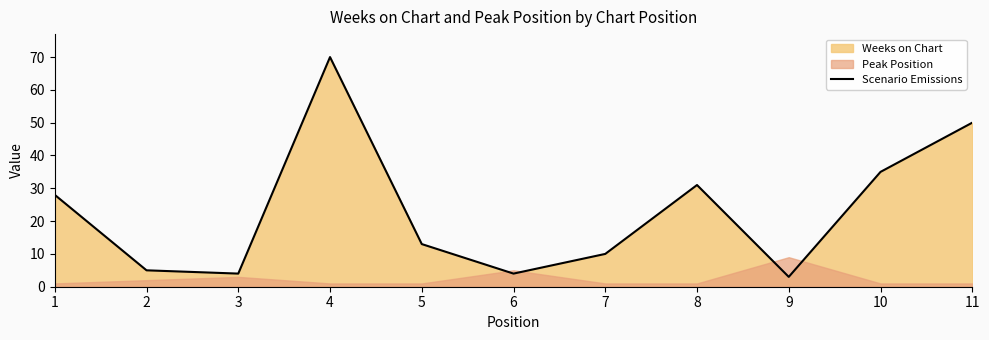

How many lines are shown in the chart?

1